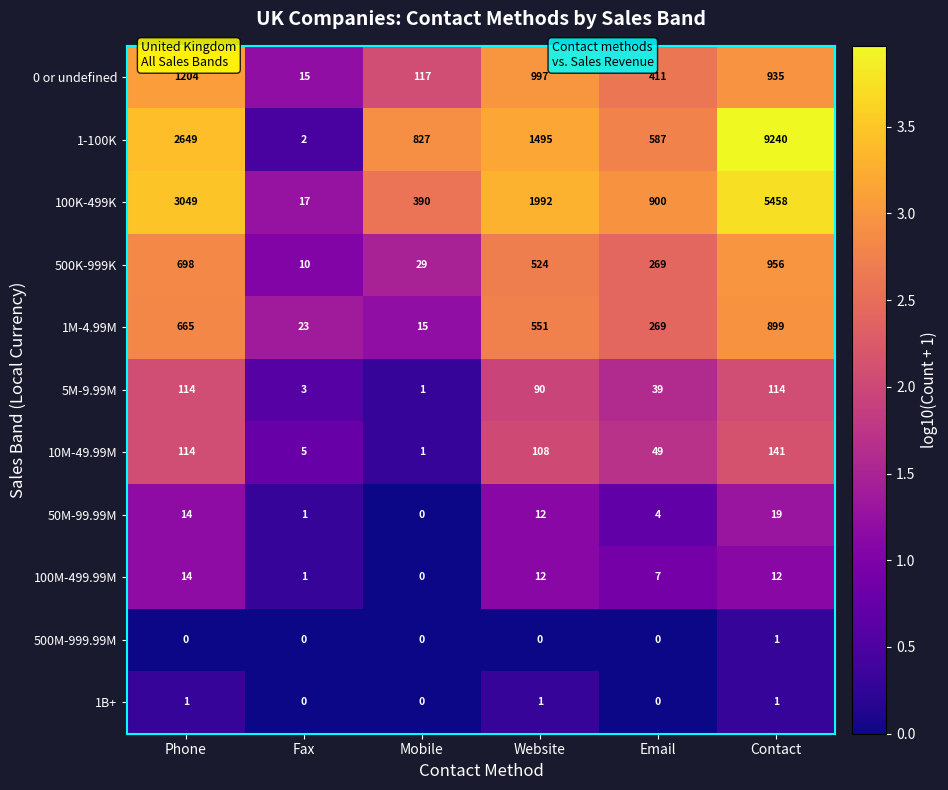

Rank the categories by 10M-49.99M value from highest to lowest.

Contact, Phone, Website, Email, Fax, Mobile